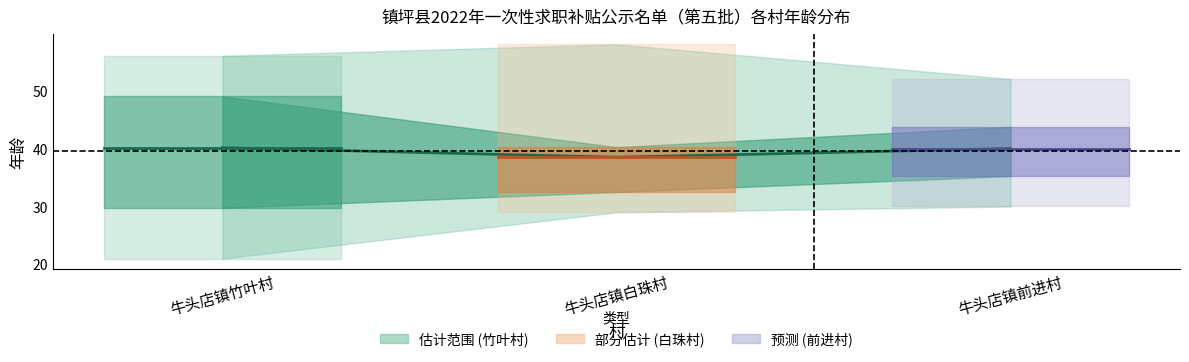

Where is the data nearest to the value 39?

牛头店镇白珠村